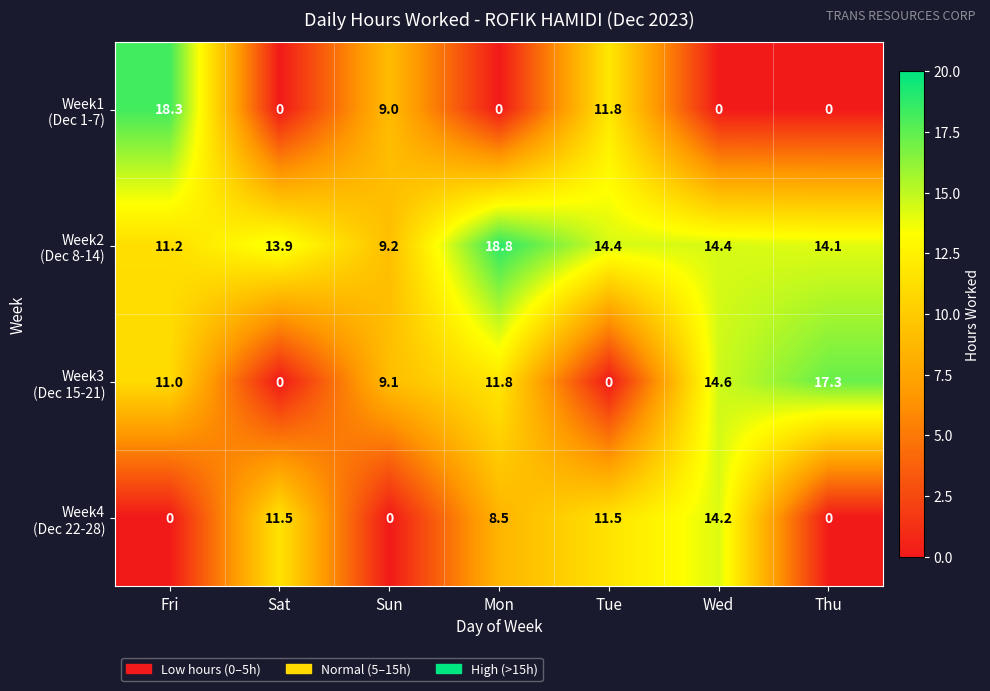

What is the maximum value shown in the chart?

18.8